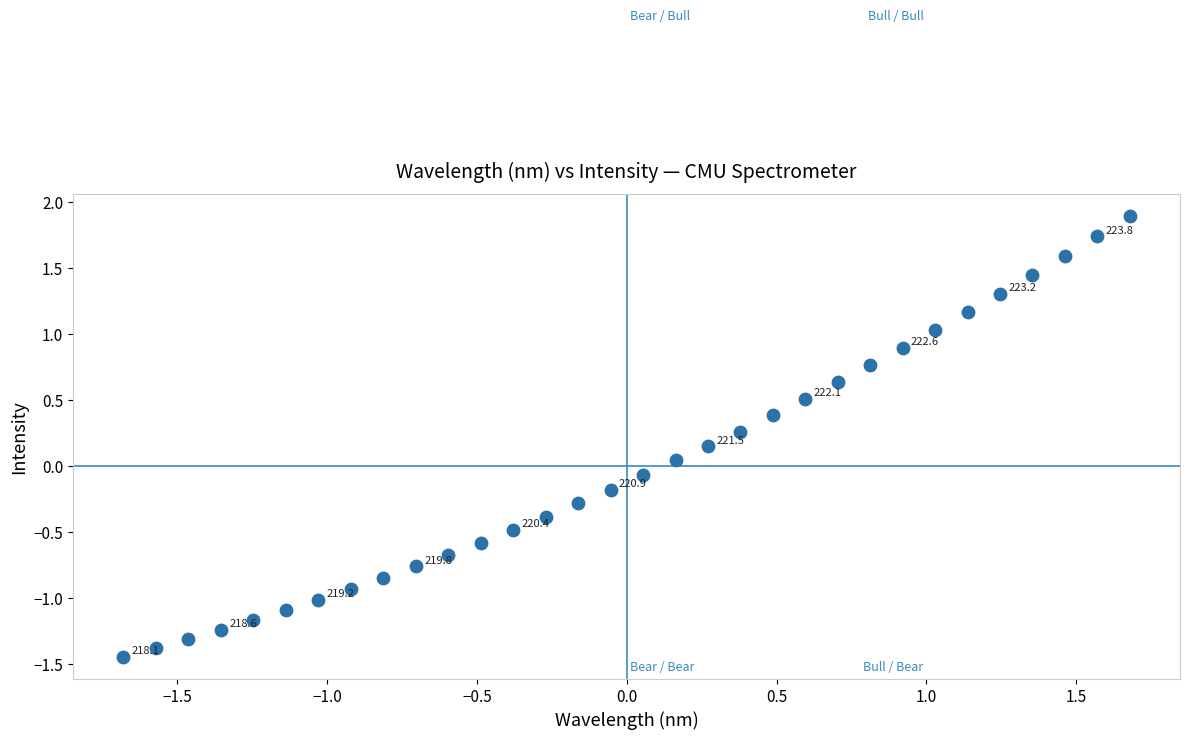

What is the range of Y values (max minus min)?

3.3